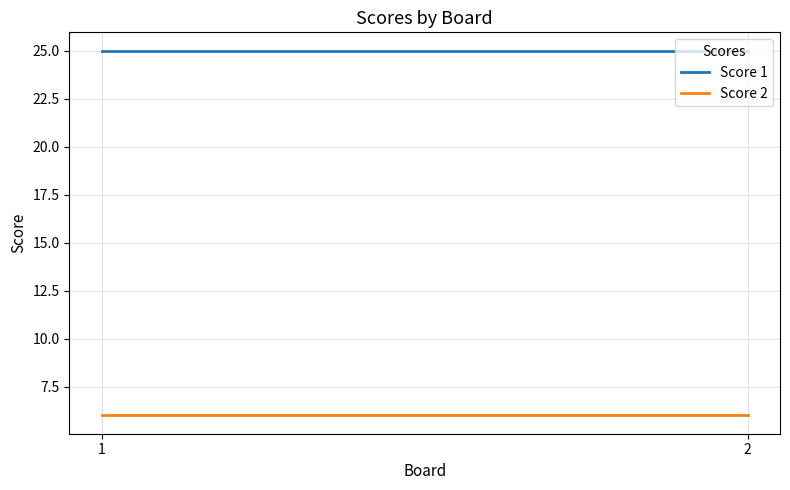

Which series changed the most between 1 and 2?

Score 1